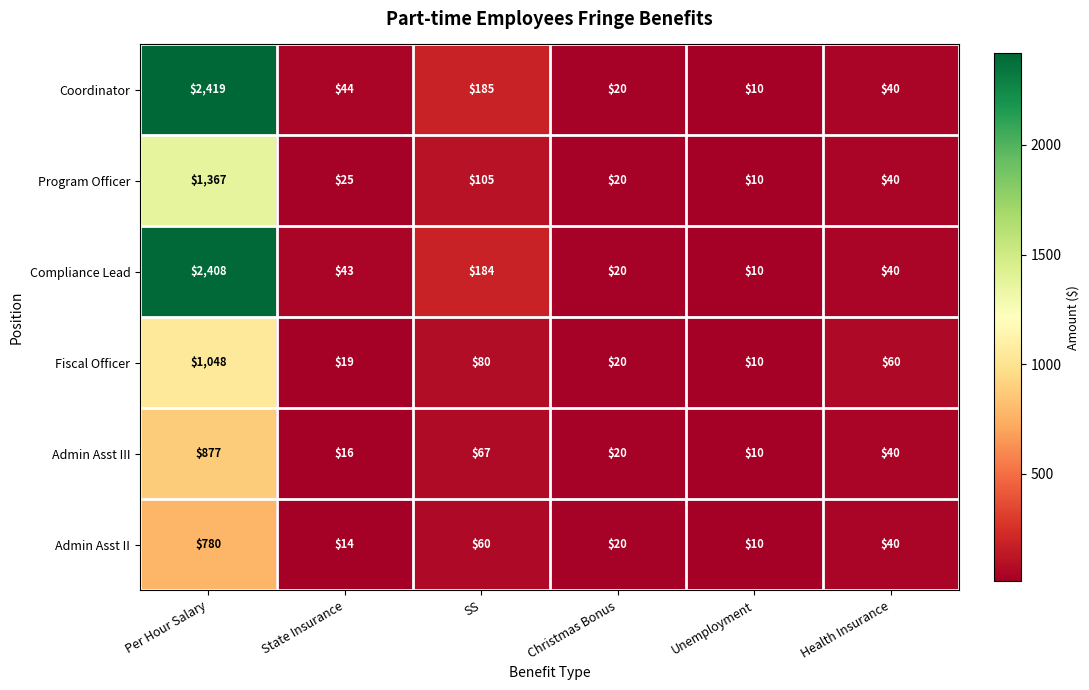

What is the total value across all series at Unemployment?

60